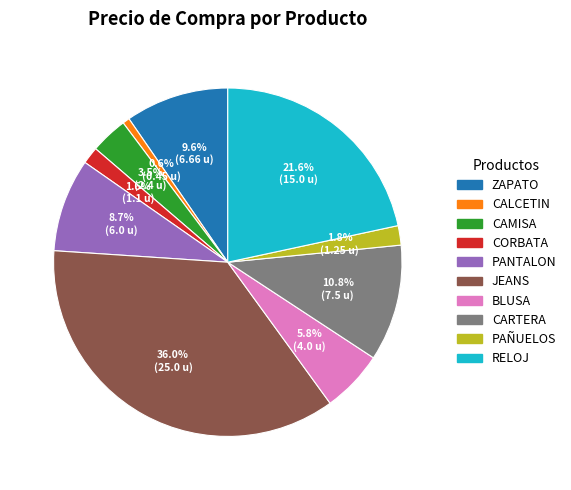

To the nearest percent, what is the average slice percentage?

10%